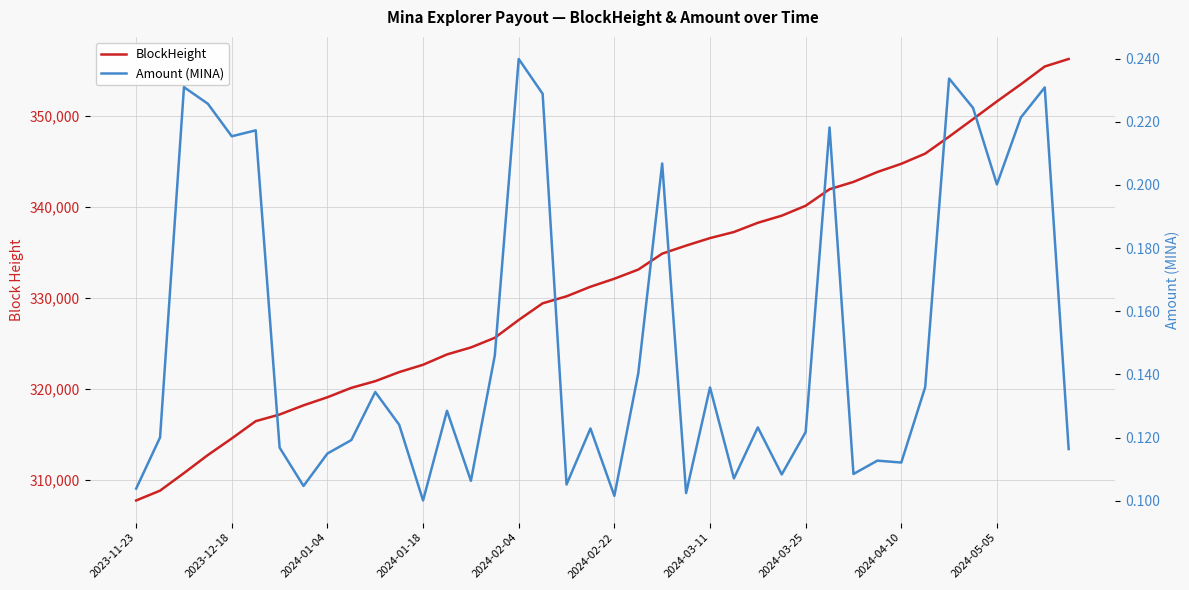

What is the minimum value shown in the chart?

0.1